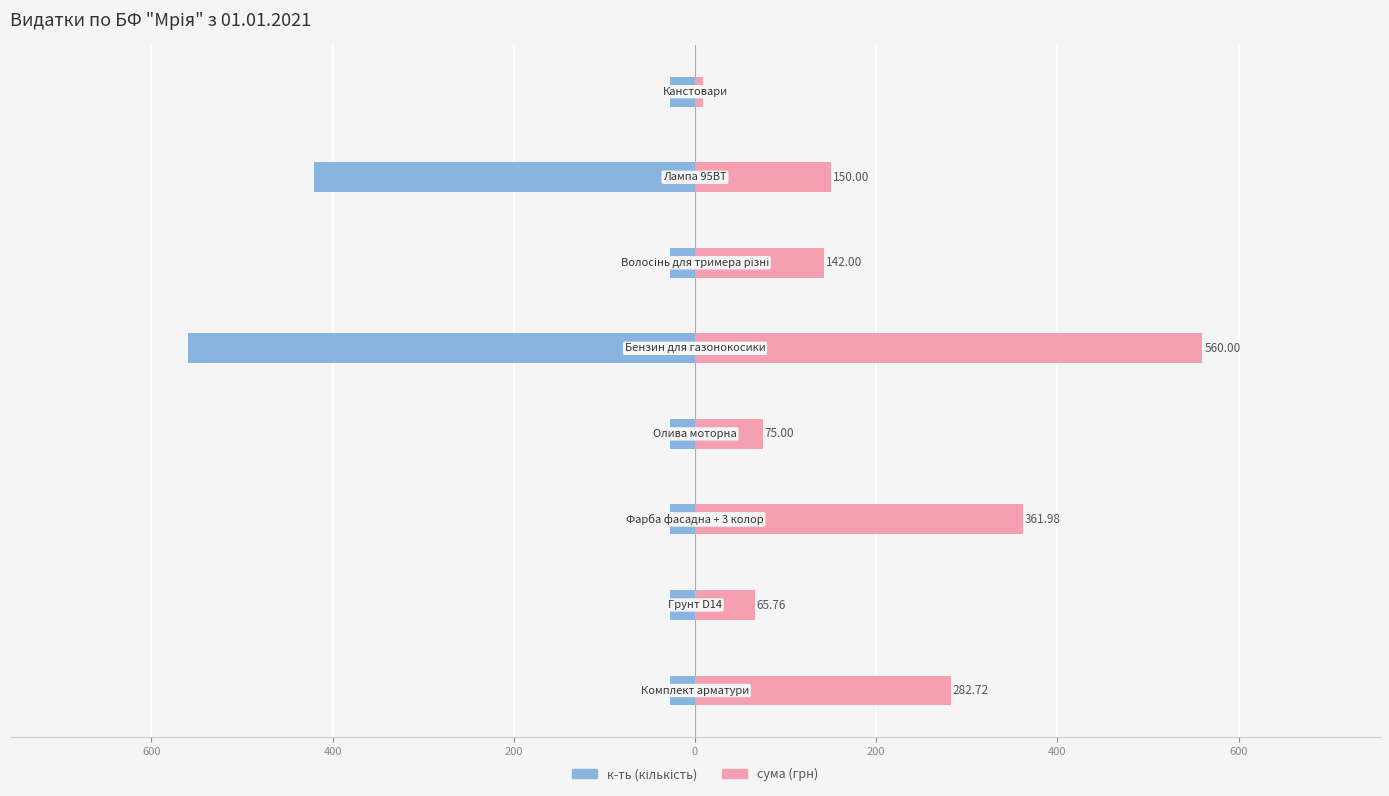

At how many categories does at least one series exceed 147?

4